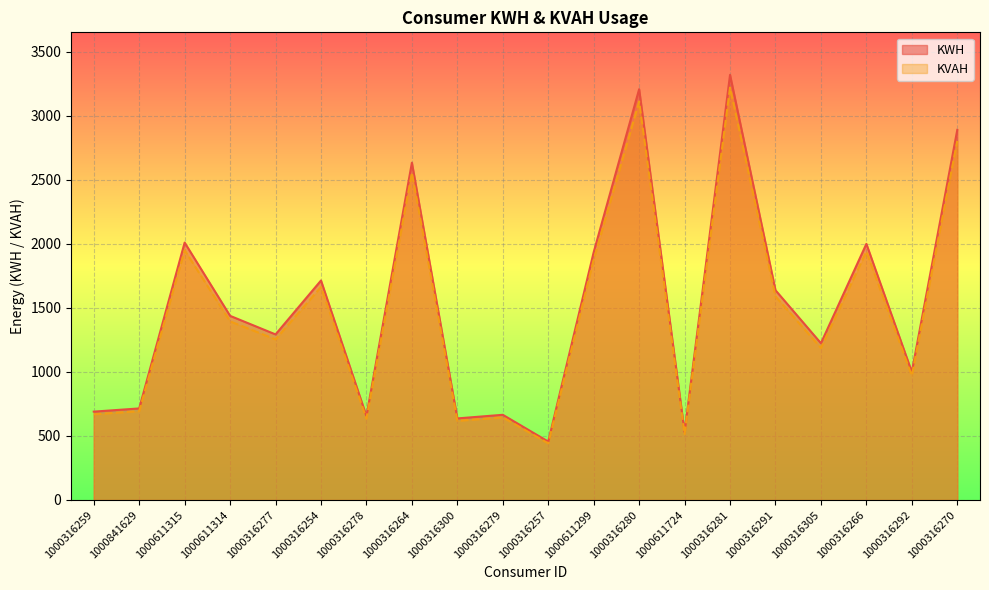

What is the total value across all series at 1000316257?

898.3